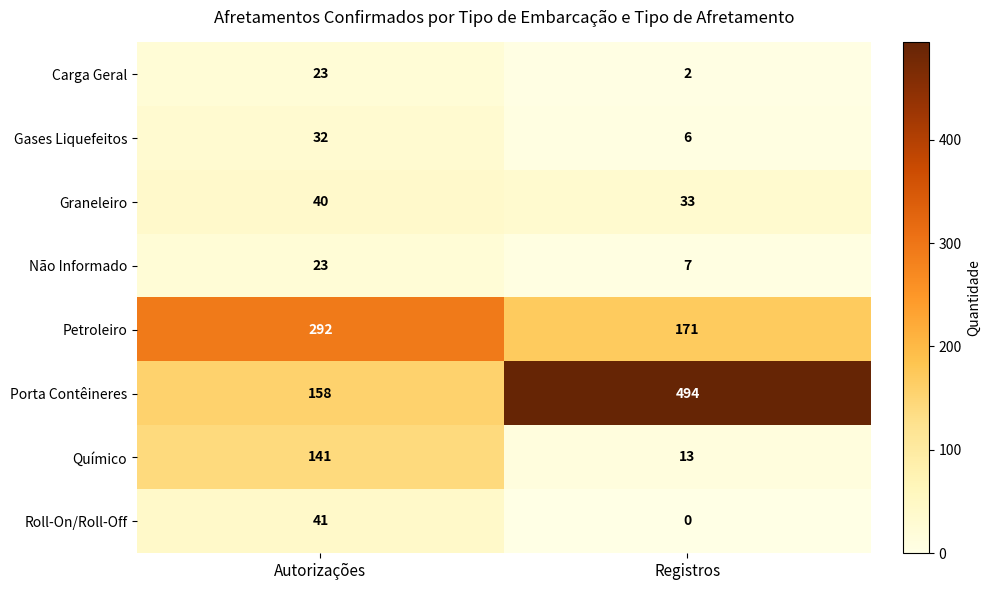

What is the difference between the maximum and minimum values in the Roll-On/Roll-Off series?

41